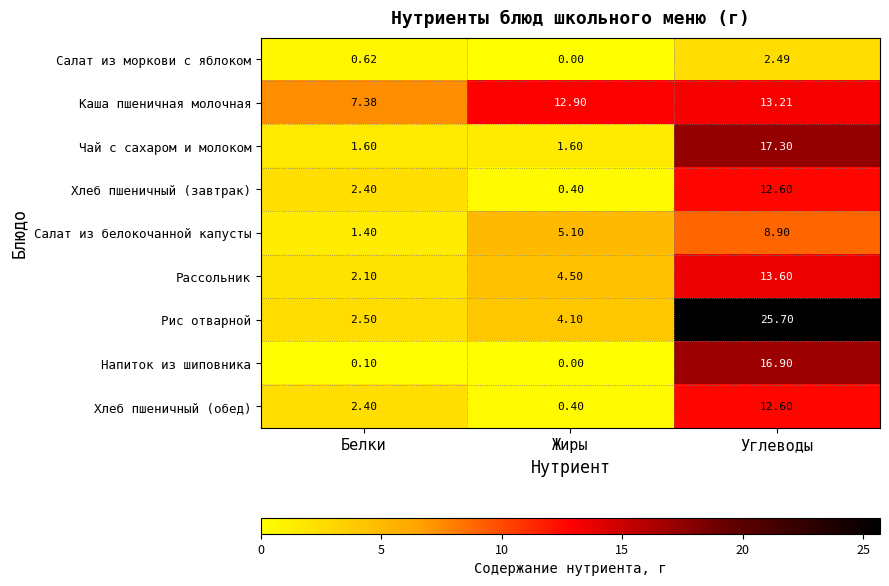

Which category has the lowest value across all series?

Жиры